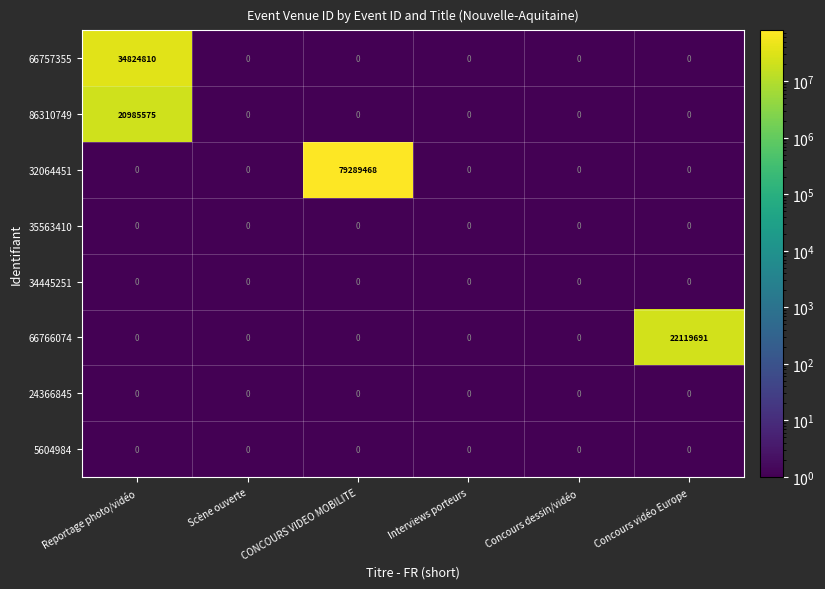

At which category is the sum across all series the highest?

CONCOURS VIDEO MOBILITE